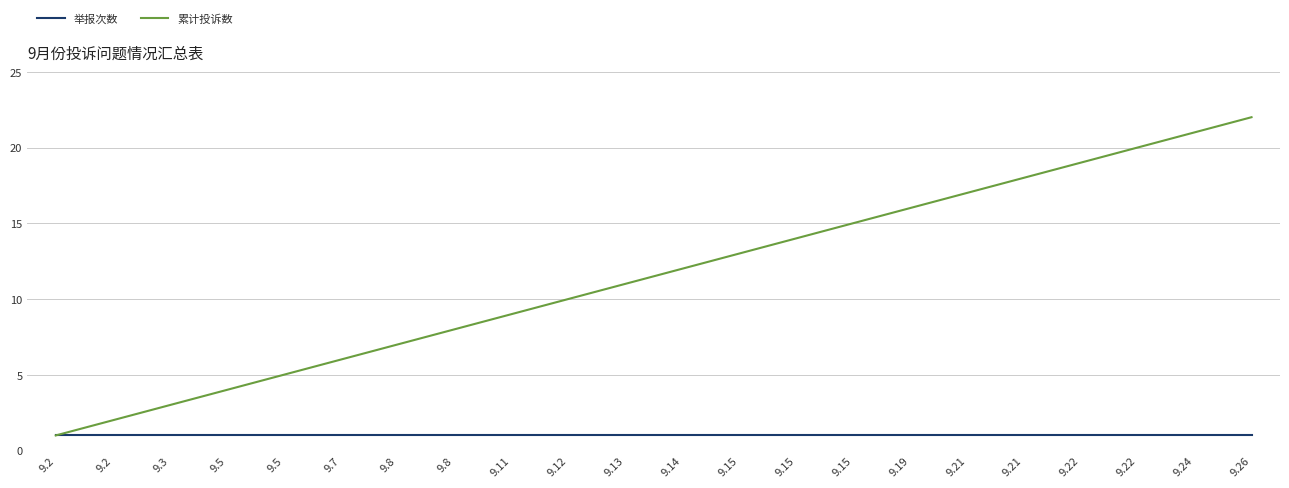

Does the chart have visible grid lines?

Yes